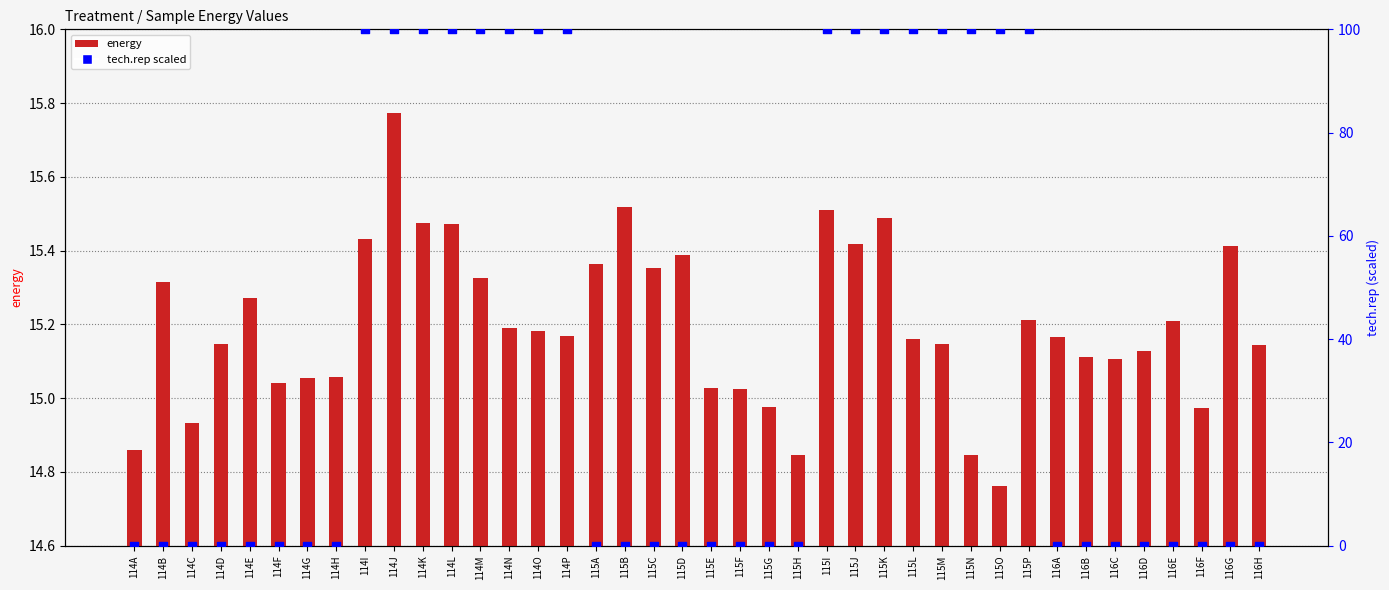

Which series reaches the maximum Y coordinate?

tech.rep scaled